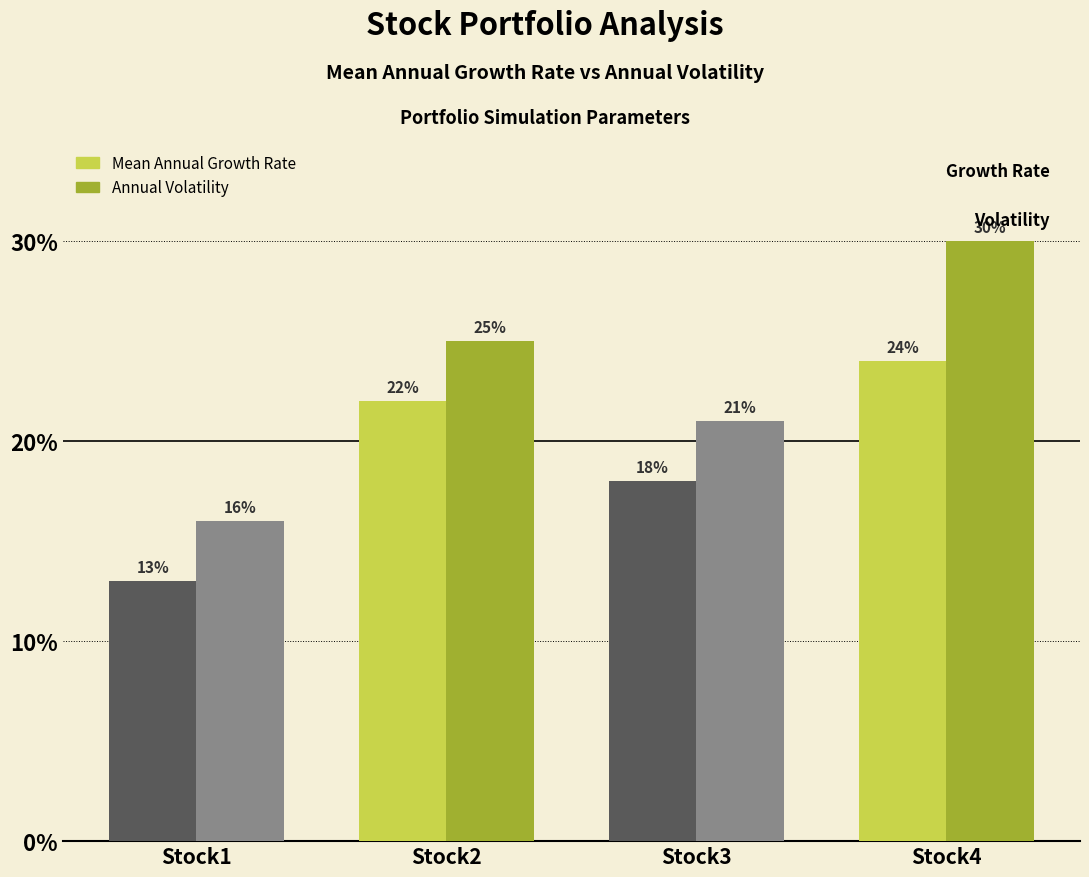

What are all the series names shown in the legend?

Mean Annual Growth Rate, Annual Volatility